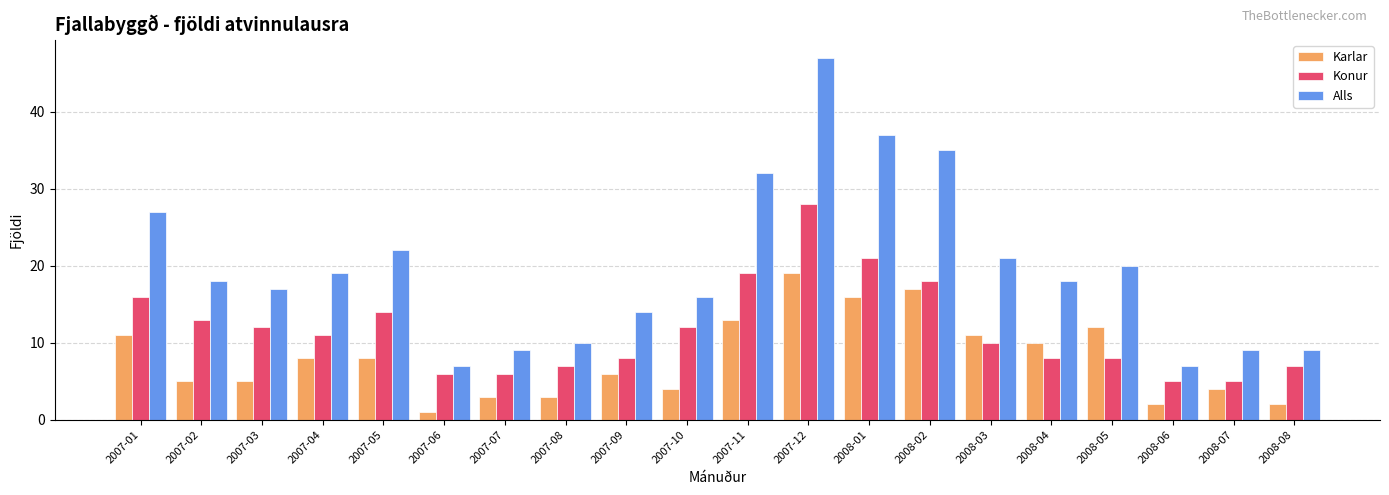

Reading left to right, extract all data points from this chart.

Karlar: 2007-01=11	2007-02=5	2007-03=5	2007-04=8	2007-05=8	2007-06=1	2007-07=3	2007-08=3	2007-09=6	2007-10=4	2007-11=13	2007-12=19	2008-01=16	2008-02=17	2008-03=11	2008-04=10	2008-05=12	2008-06=2	2008-07=4	2008-08=2
Konur: 2007-01=16	2007-02=13	2007-03=12	2007-04=11	2007-05=14	2007-06=6	2007-07=6	2007-08=7	2007-09=8	2007-10=12	2007-11=19	2007-12=28	2008-01=21	2008-02=18	2008-03=10	2008-04=8	2008-05=8	2008-06=5	2008-07=5	2008-08=7
Alls: 2007-01=27	2007-02=18	2007-03=17	2007-04=19	2007-05=22	2007-06=7	2007-07=9	2007-08=10	2007-09=14	2007-10=16	2007-11=32	2007-12=47	2008-01=37	2008-02=35	2008-03=21	2008-04=18	2008-05=20	2008-06=7	2008-07=9	2008-08=9